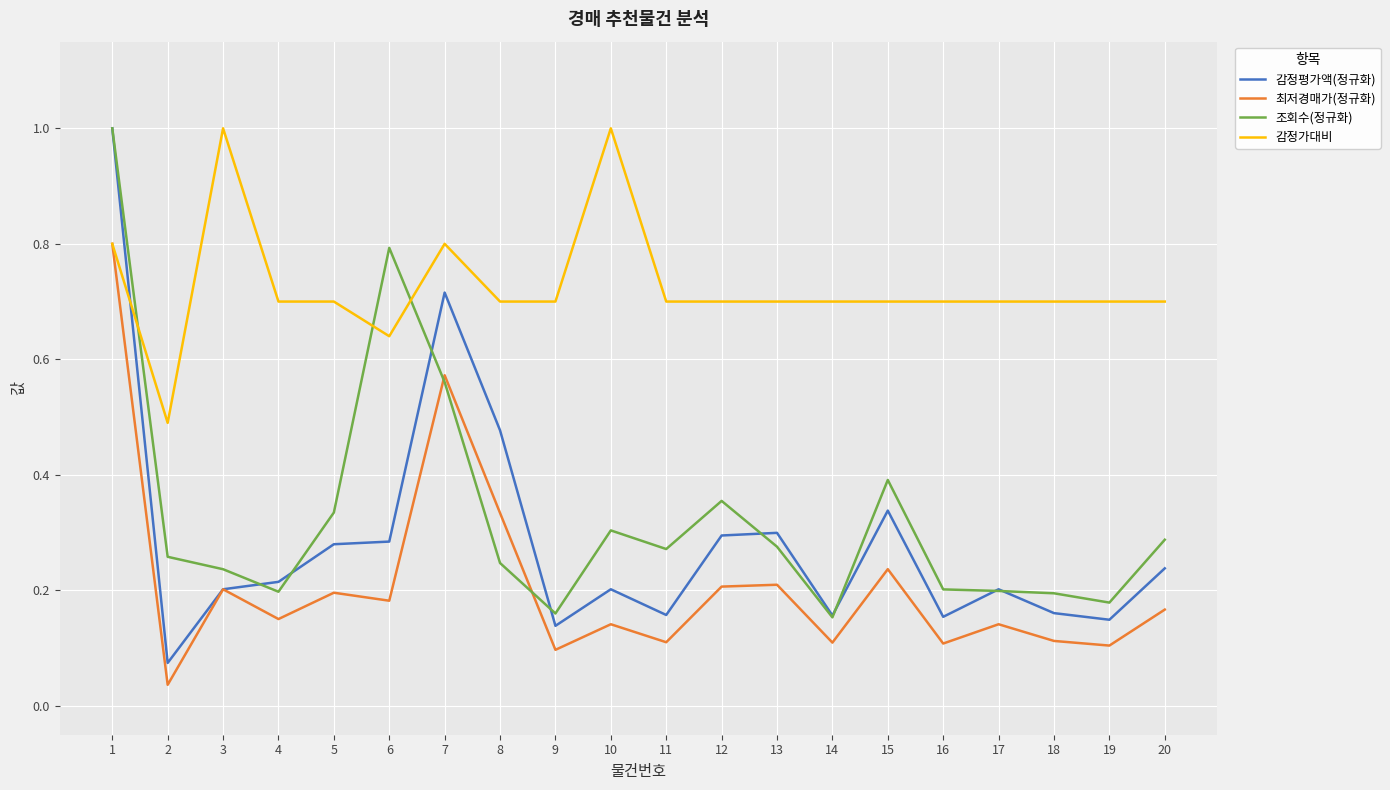

What is the maximum value for 감정가대비?

1.0